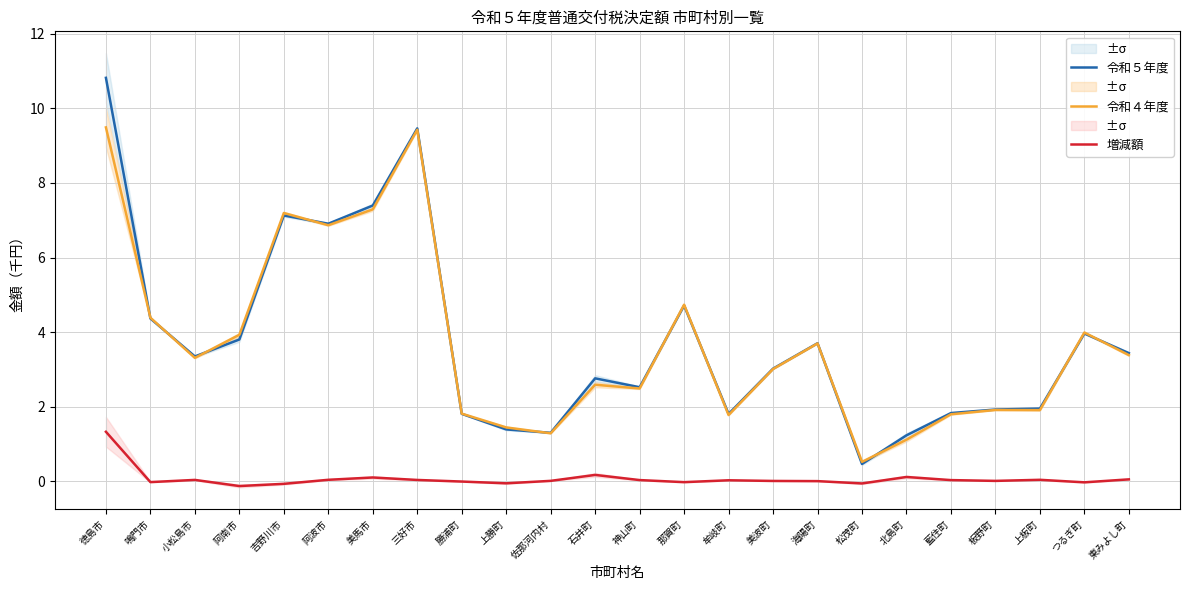

Where is 令和４年度 nearest to the value 5?

那賀町